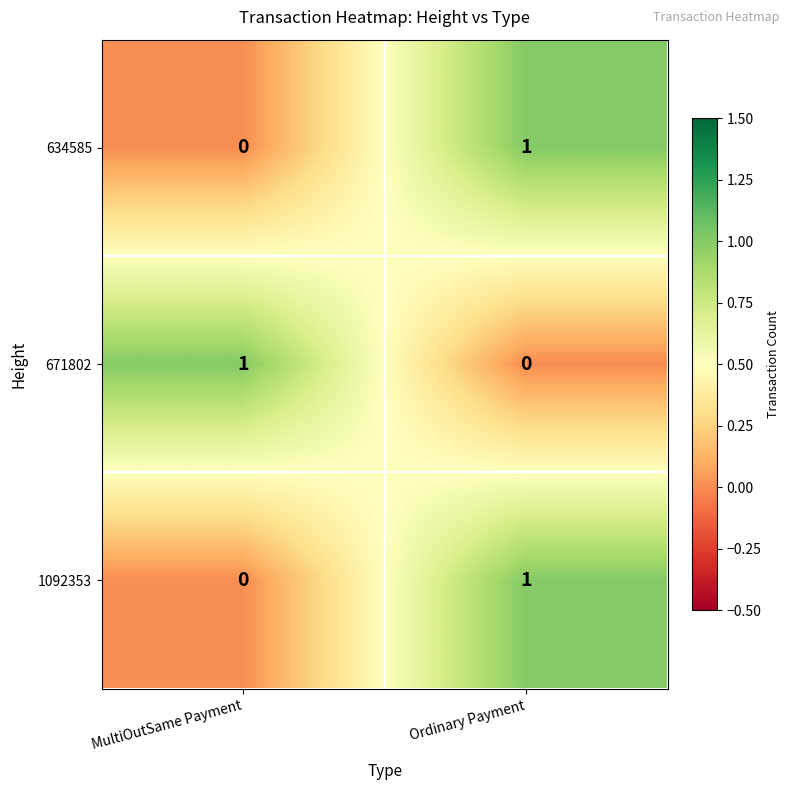

Which category has the highest value in the 671802 series?

MultiOutSame Payment